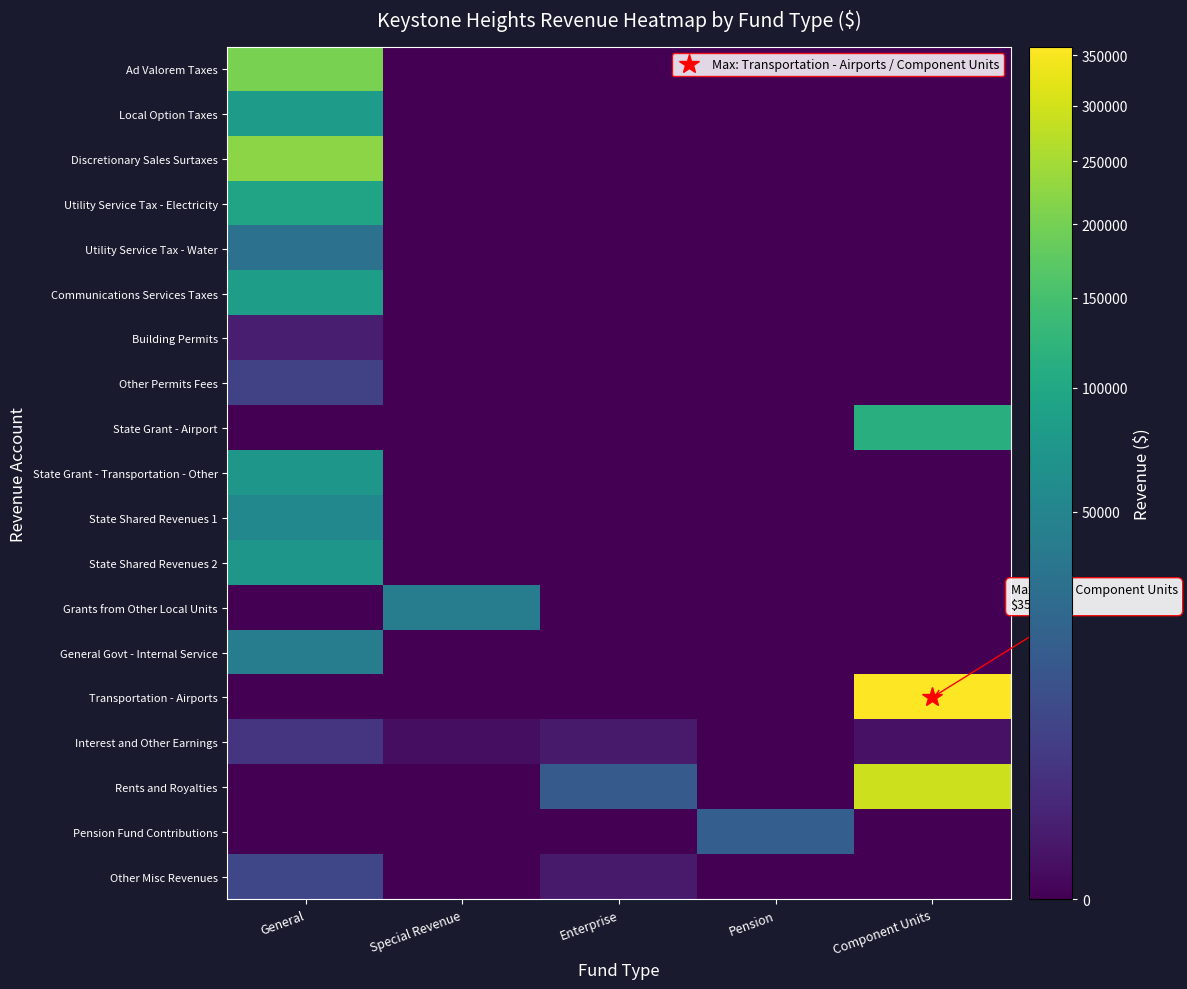

At which category is the sum across all series the highest?

General